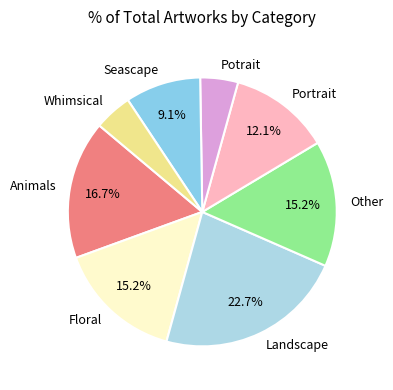

Which slice is the largest?

Landscape